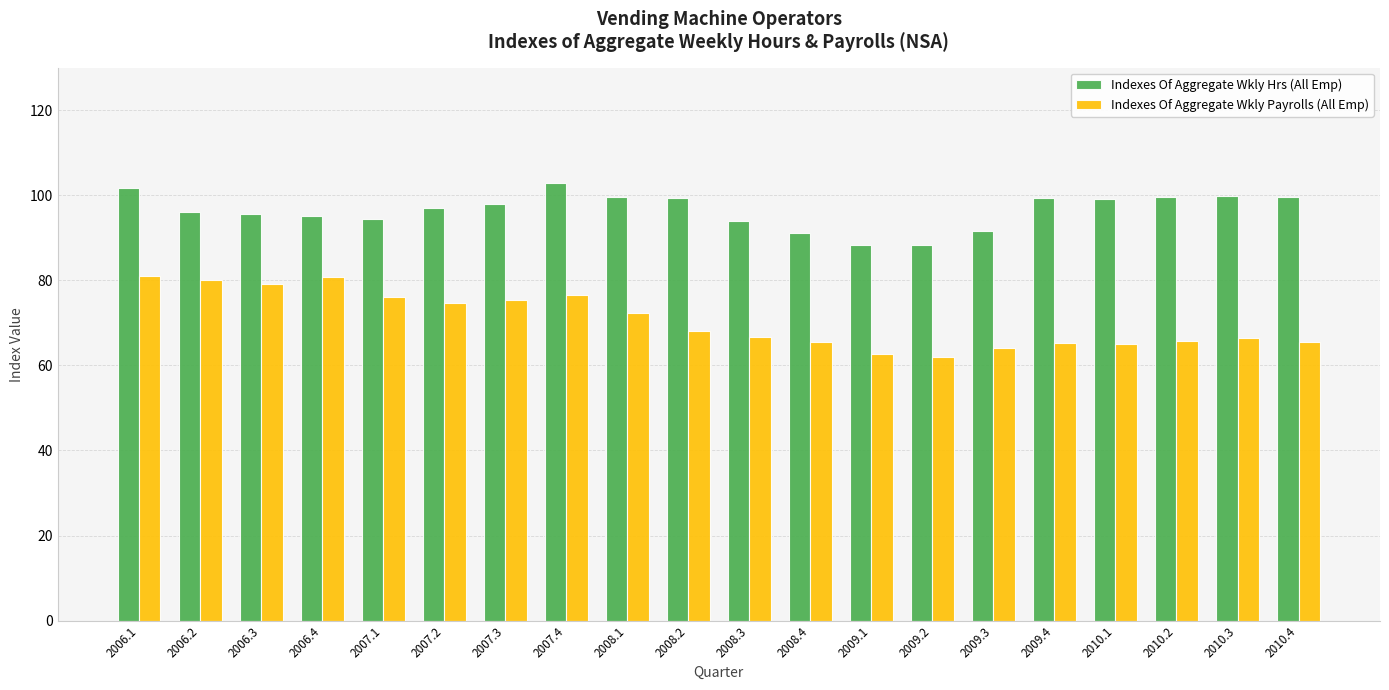

What is the spread (max minus min) of values at 2009.1?

25.5